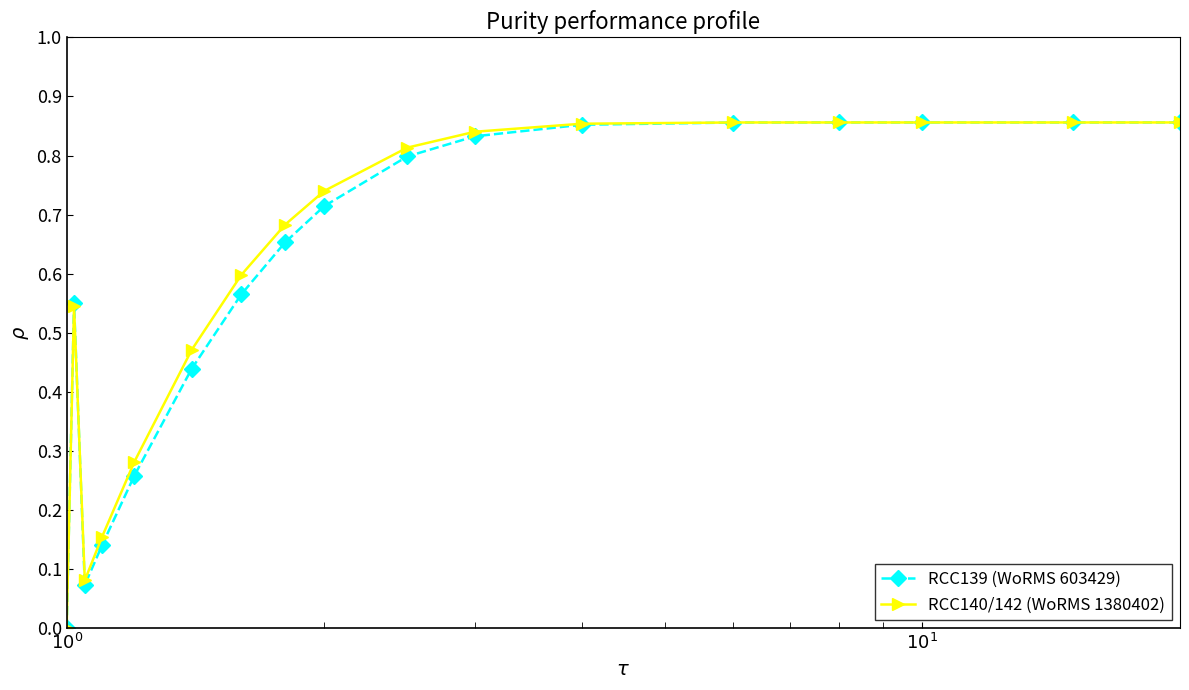

True or false: RCC140/142 (WoRMS 1380402) has more than 0 interior local peaks.

True